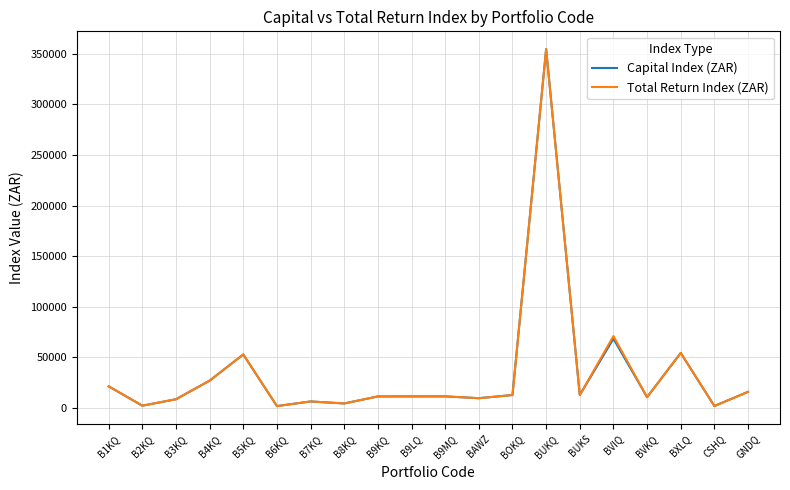

At which category is the sum across all series the highest?

BUKQ